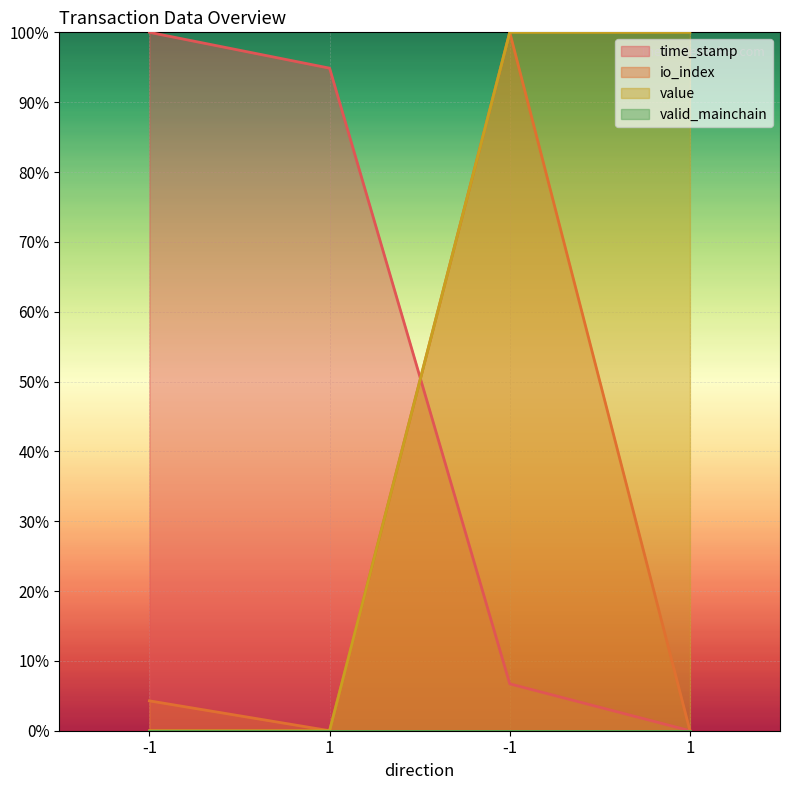

What is the total value across all series at -1?

1.0